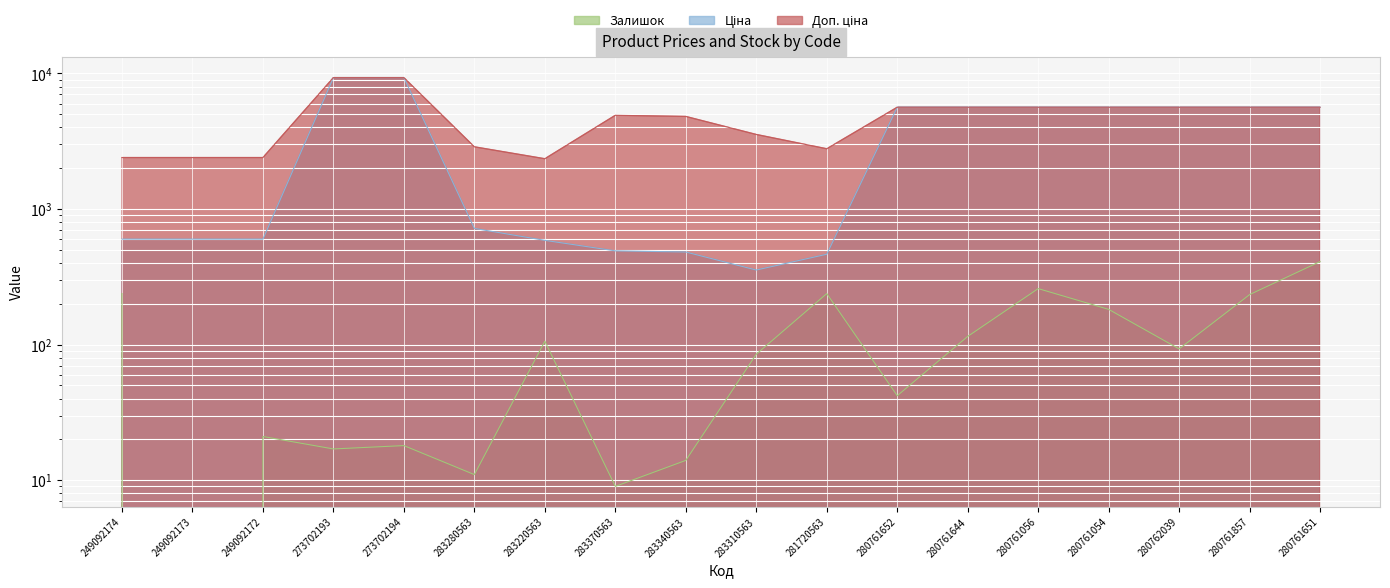

Reading right to left, extract all data points from this chart.

Ціна: 280761651=5636.0	280761857=5636.0	280762039=5636.0	280761054=5636.0	280761056=5636.0	280761644=5636.0	280761652=5636.0	281720563=464.1	283310563=355.0	283340563=482.1	283370563=491.7	283220563=587.7	283280563=719.6	273702194=9321.4	273702193=9321.4	249092172=599.7	249092173=599.7	249092174=599.7
Доп. ціна: 280761651=5636.0	280761857=5636.0	280762039=5636.0	280761054=5636.0	280761056=5636.0	280761644=5636.0	280761652=5636.0	281720563=2784.9	283310563=3550.1	283340563=4821.4	283370563=4917.4	283220563=2350.8	283280563=2878.5	273702194=9321.4	273702193=9321.4	249092172=2398.7	249092173=2398.7	249092174=2398.7
Залишок: 280761651=410.0	280761857=234.0	280762039=93.0	280761054=182.0	280761056=259.0	280761644=115.0	280761652=42.0	281720563=238.0	283310563=85.0	283340563=14.0	283370563=9.0	283220563=106.0	283280563=11.0	273702194=18.0	273702193=17.0	249092172=21.0	249092173=0.0	249092174=238.0